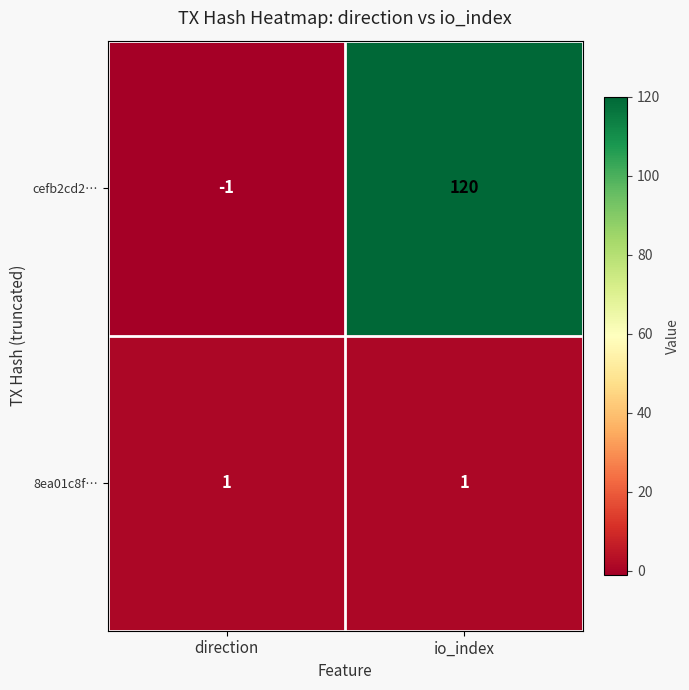

At which category is the sum across all series the highest?

io_index